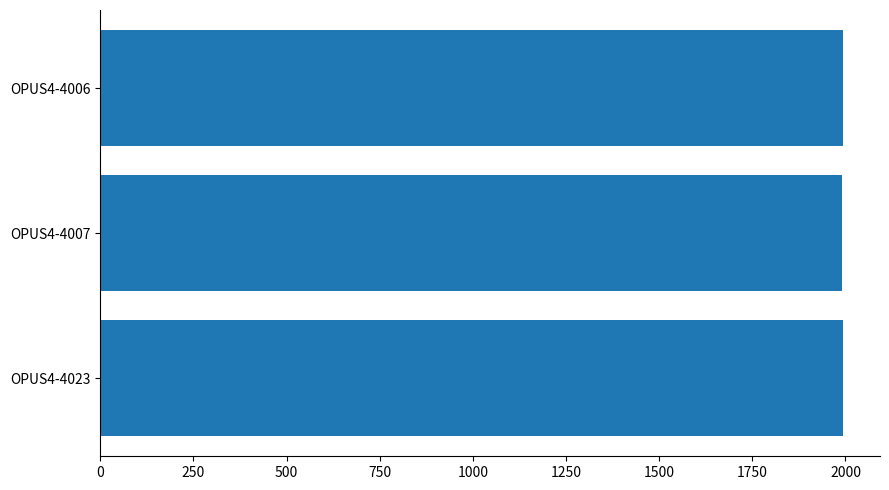

What is the ratio of the value at OPUS4-4006 to the value at OPUS4-4007?

1.0